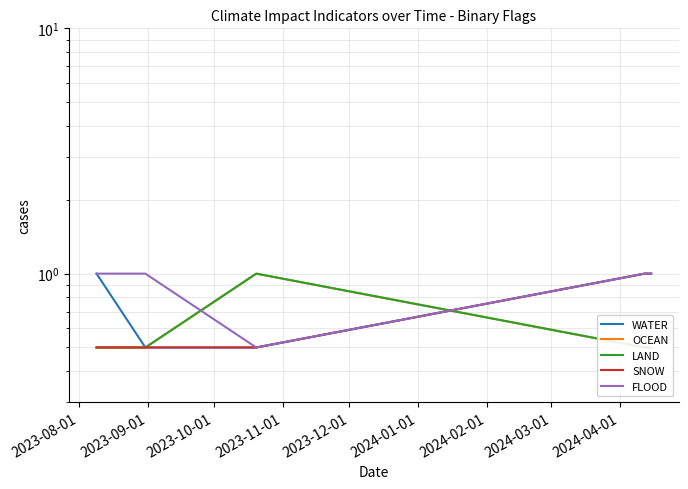

What is the value of the OCEAN point at the 2nd from the left?

0.5